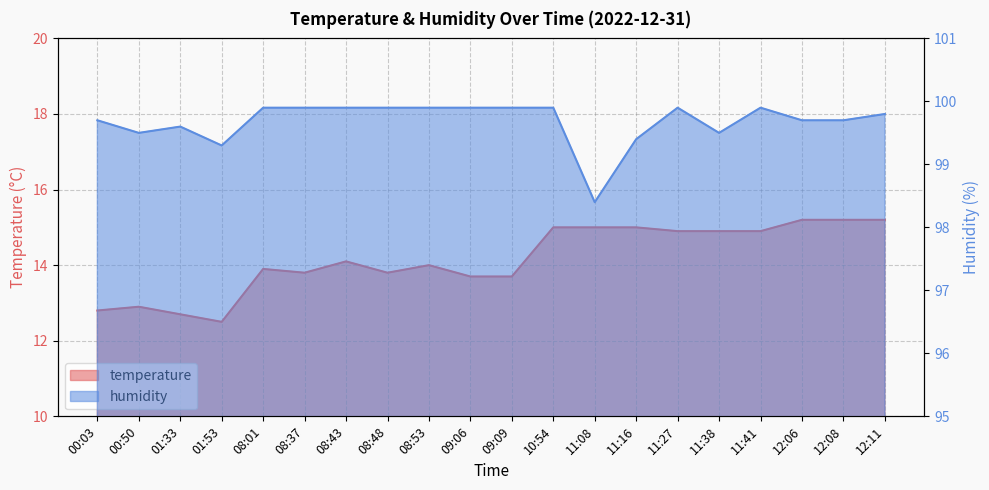

What position from the left is 12:08?

19